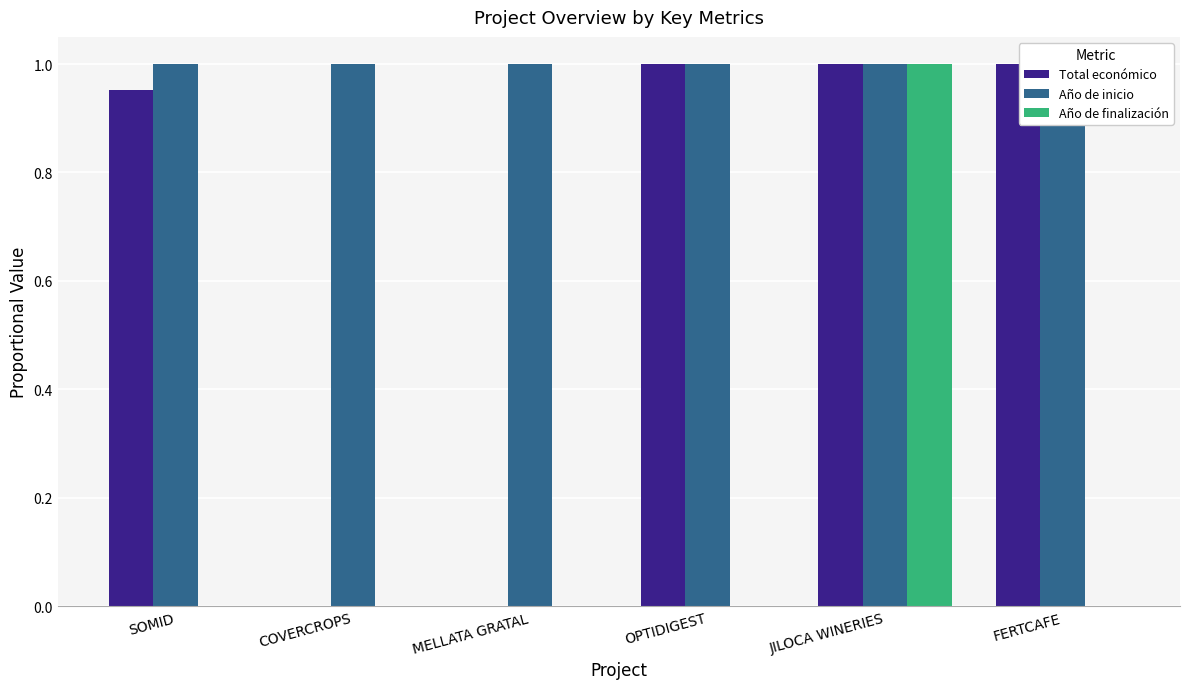

What is the difference between the highest and lowest values at SOMID?

1.0